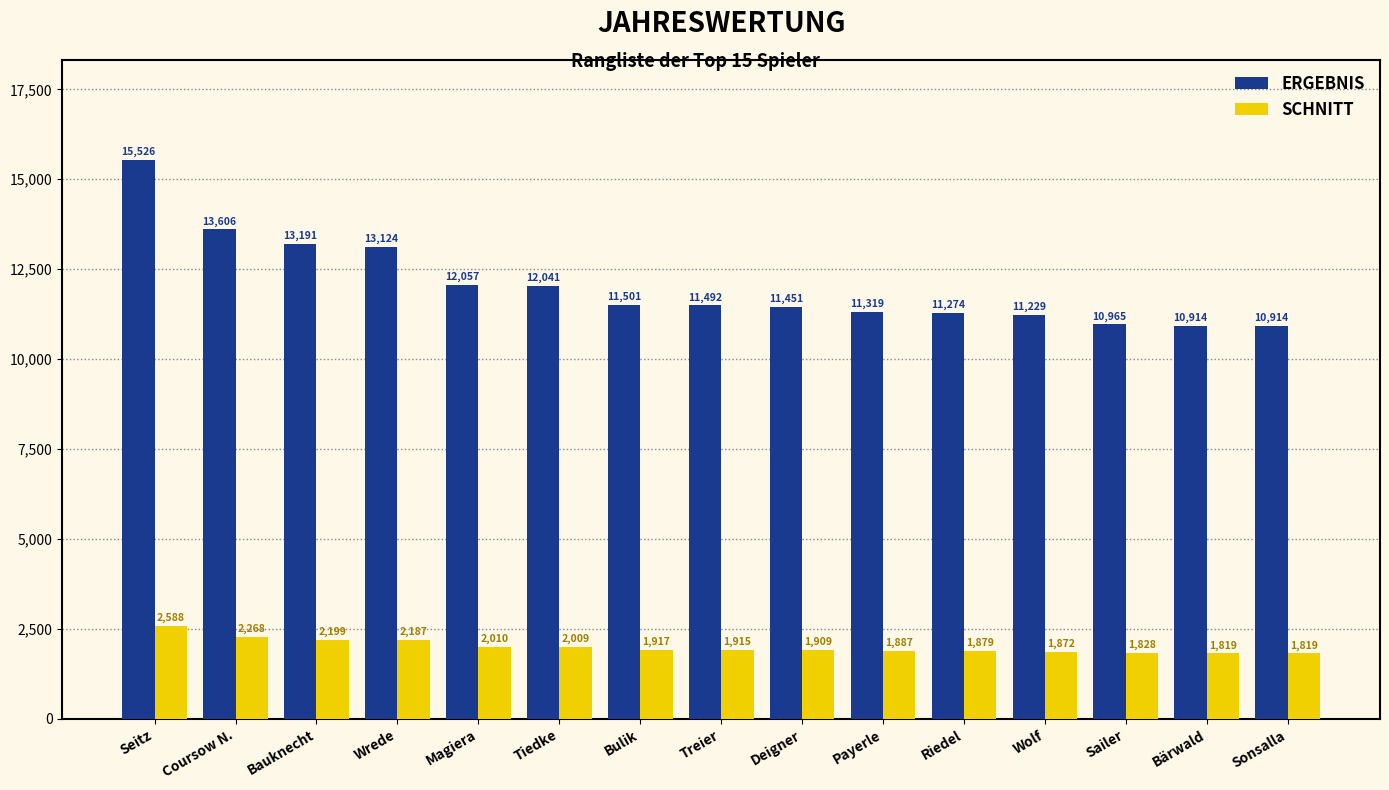

What is the highest value of the ERGEBNIS series?

15526